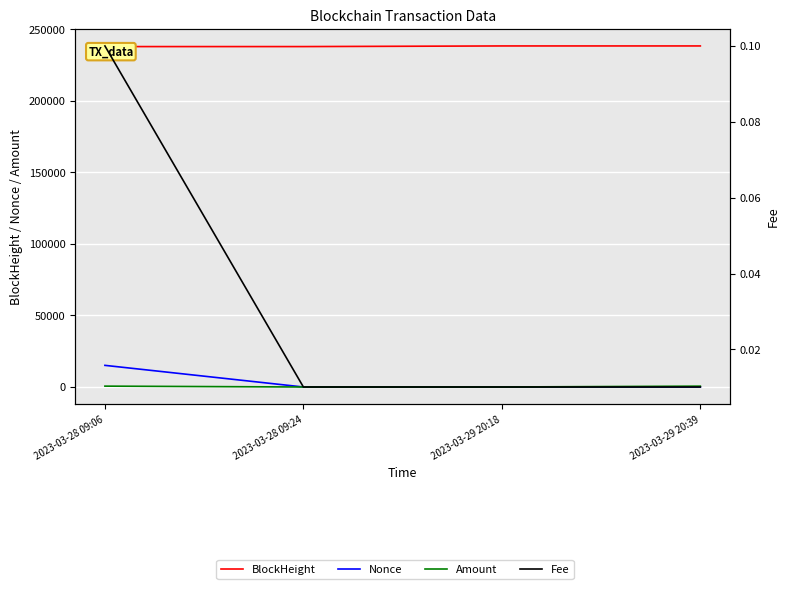

At which label is Fee closest to 0?

2023-03-28 09:24